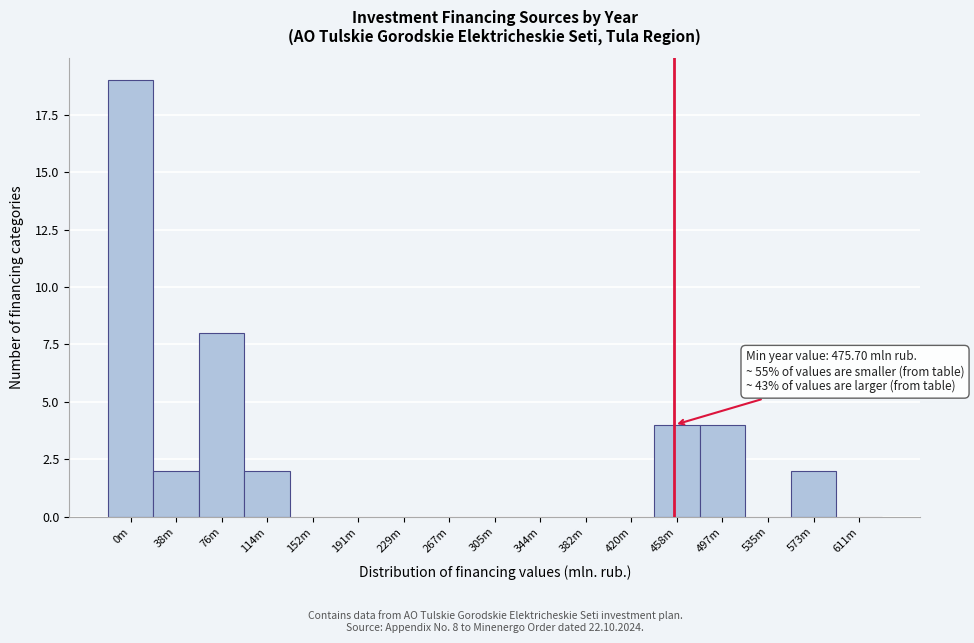

Reading right to left, list all the values displayed in this chart.

611m=0	573m=2	535m=0	497m=4	458m=4	420m=0	382m=0	344m=0	305m=0	267m=0	229m=0	191m=0	152m=0	114m=2	76m=8	38m=2	0m=19